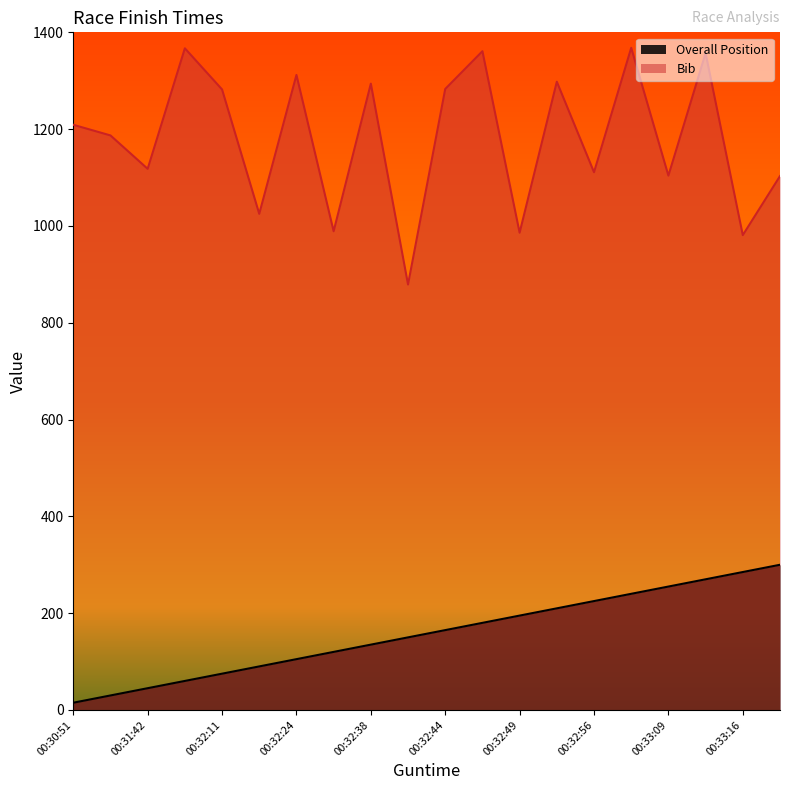

Which series has the largest total across all categories?

Bib